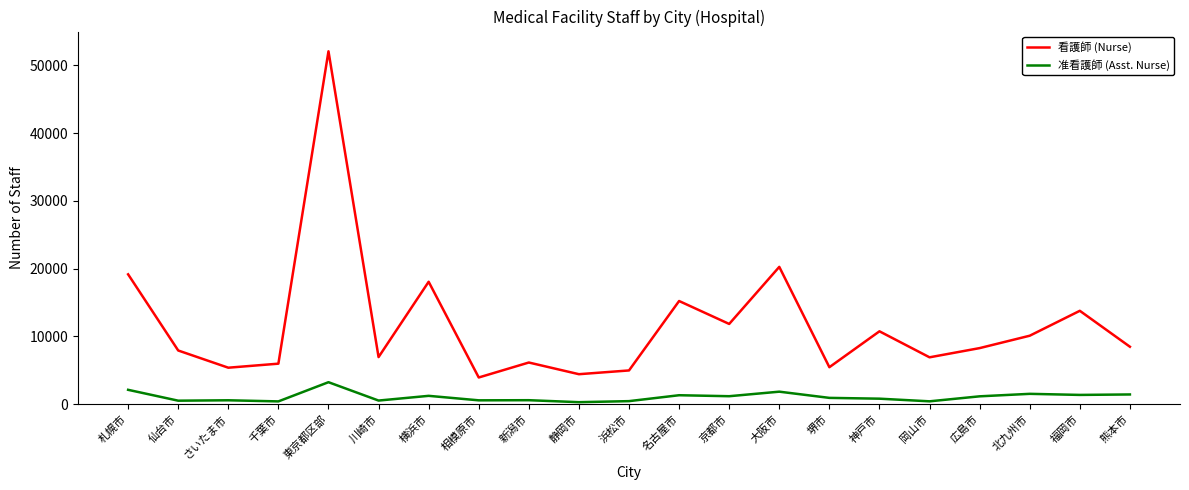

Which series has the largest total across all categories?

看護師 (Nurse)